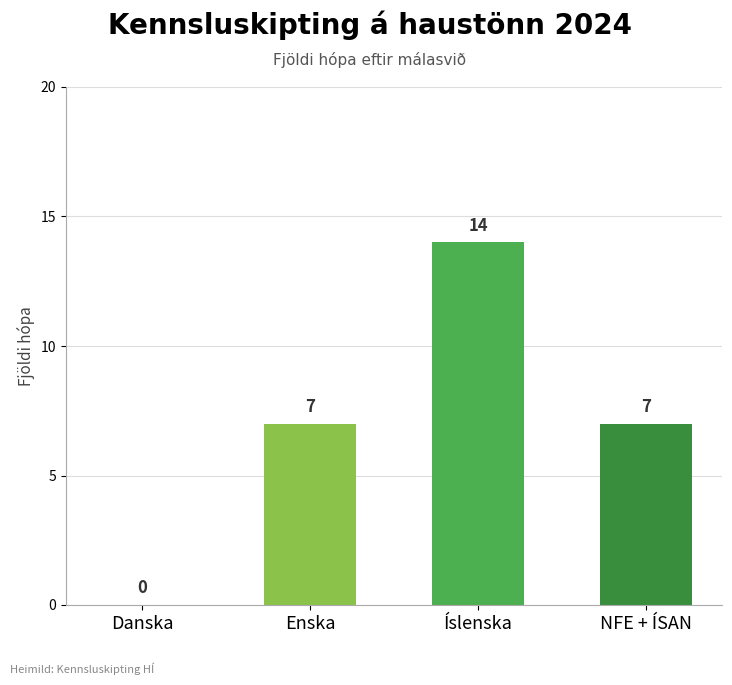

Between Enska and Íslenska, which is larger?

Íslenska